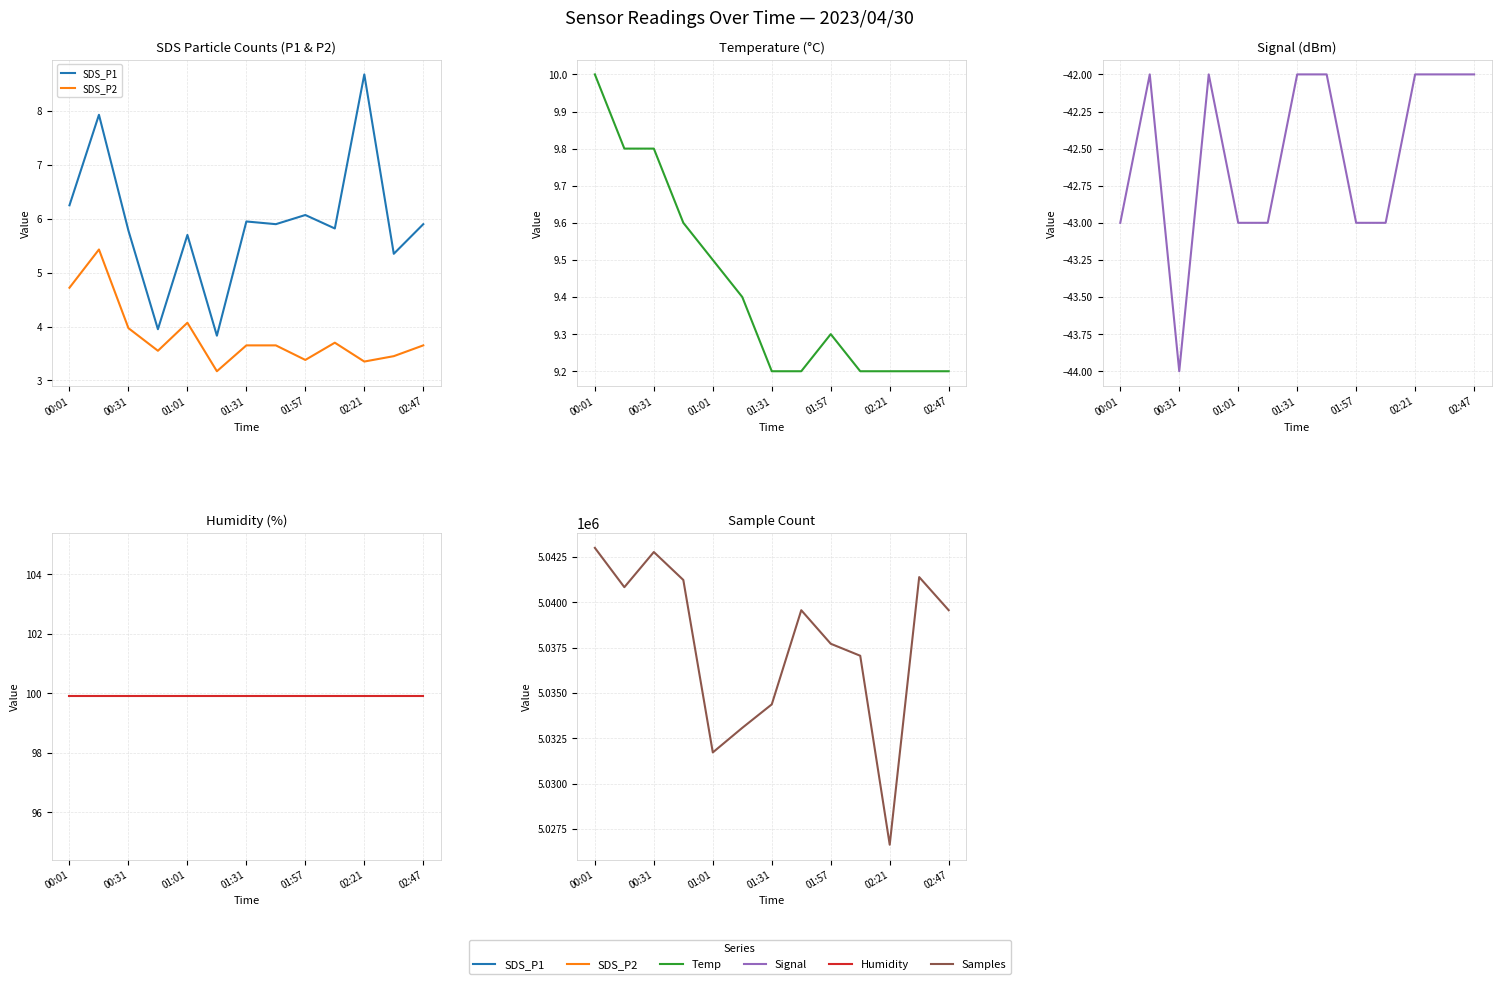

What are all the series names shown in the legend?

SDS_P1, SDS_P2, Temp, Signal, Humidity, Samples